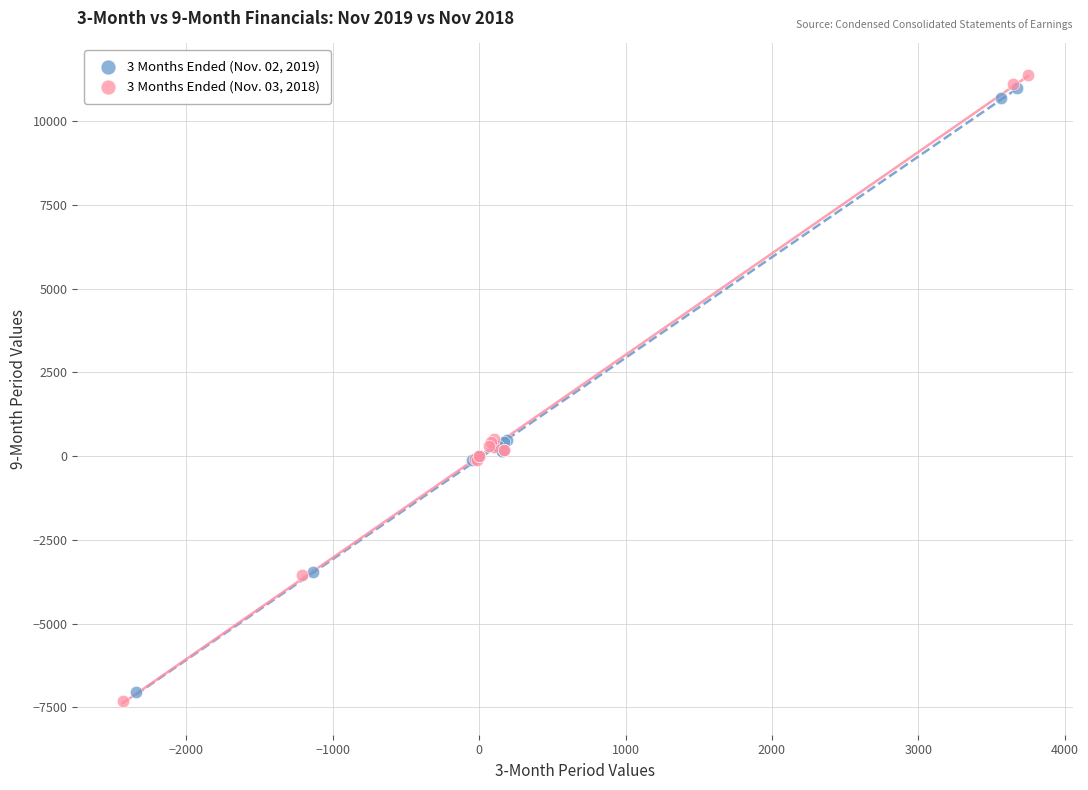

Which series reaches the minimum Y coordinate?

3 Months Ended (Nov. 03, 2018)